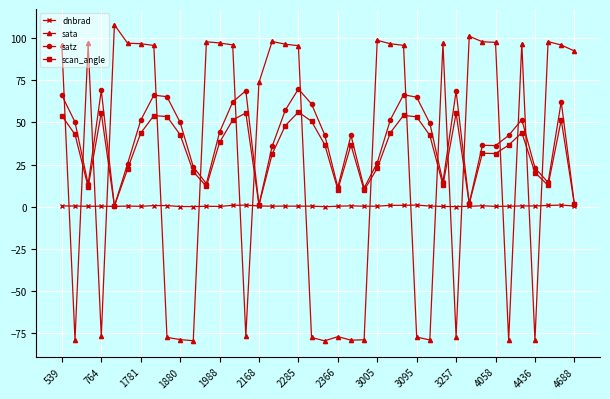

True or false: satz has more than 1 points higher than both neighbors.

True